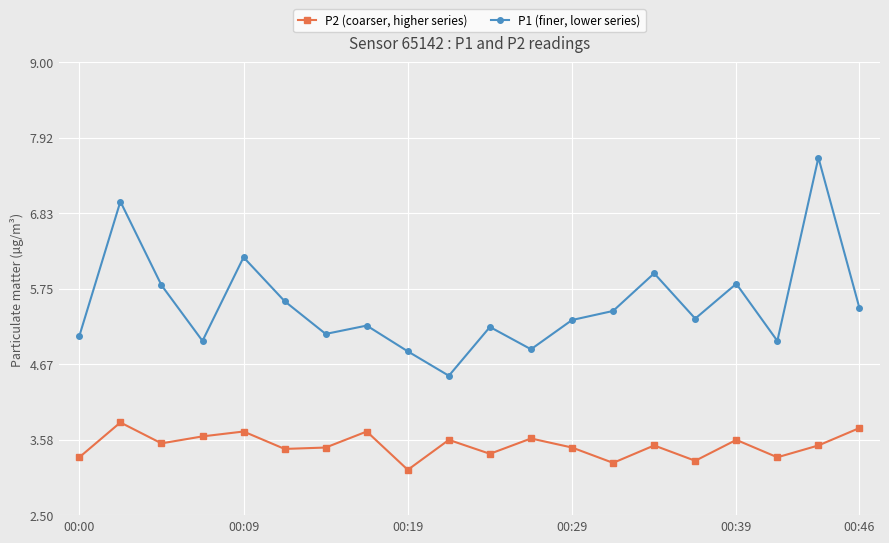

Which series has the largest range (max minus min)?

P1 (finer, lower series)